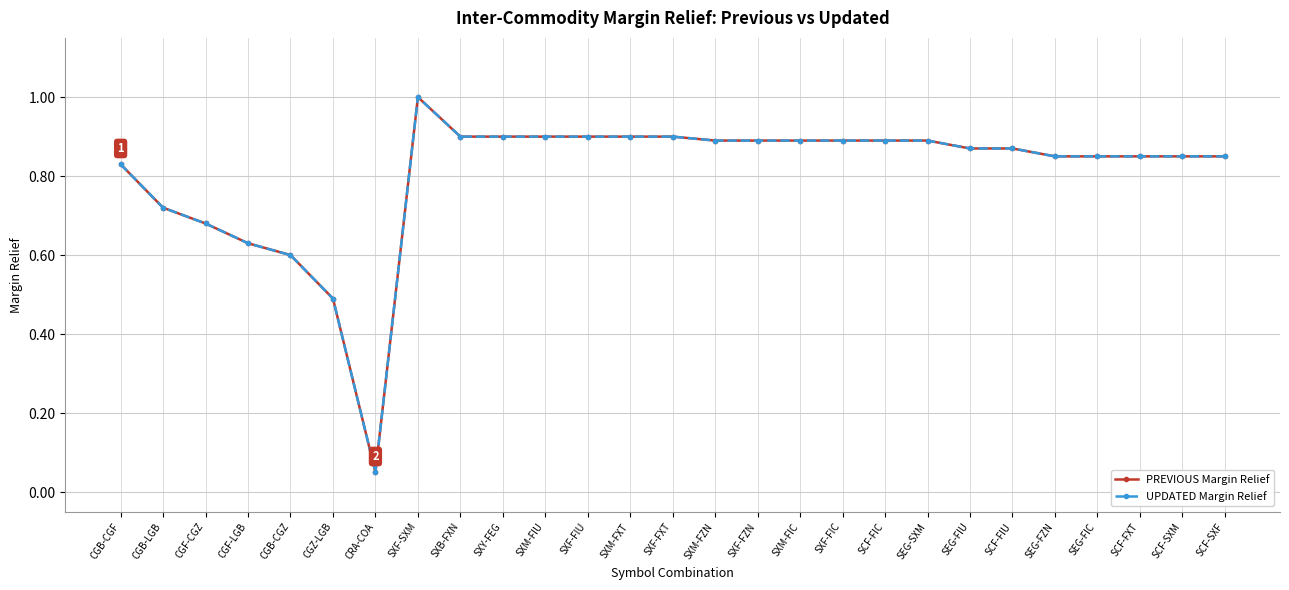

Is this an area chart (filled region under the line)?

No